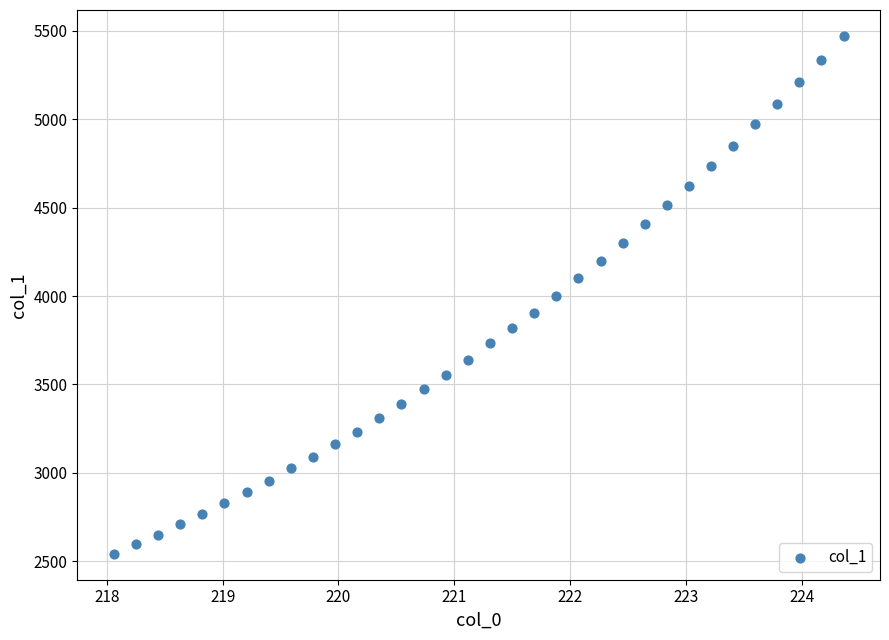

What is the range of X values (max minus min)?

6.3